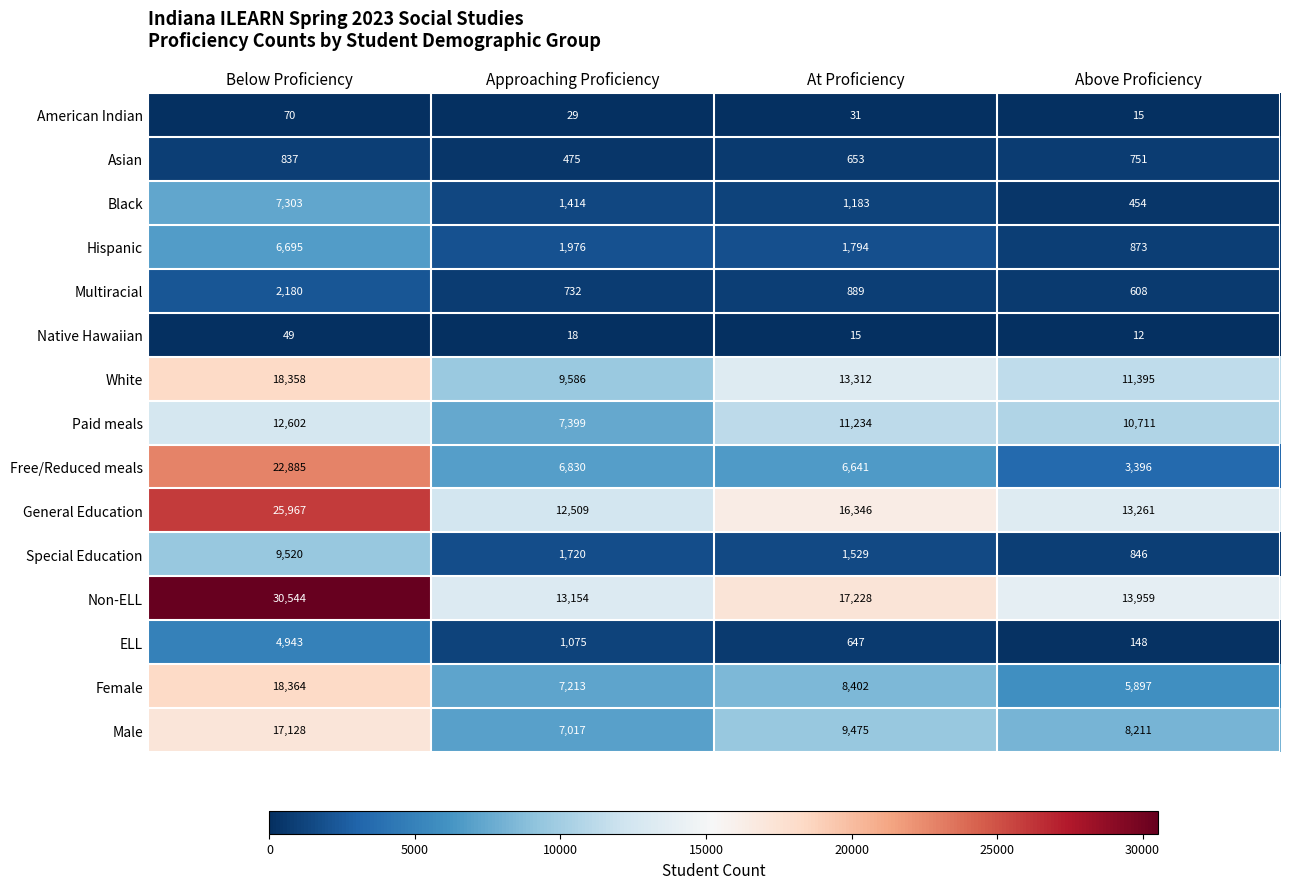

At which label is Hispanic closest to 3784?

Approaching Proficiency